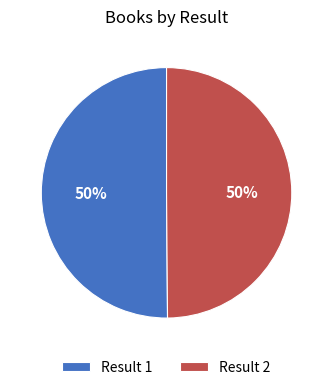

To the nearest percent, what percentage of the pie is Result 2?

50%